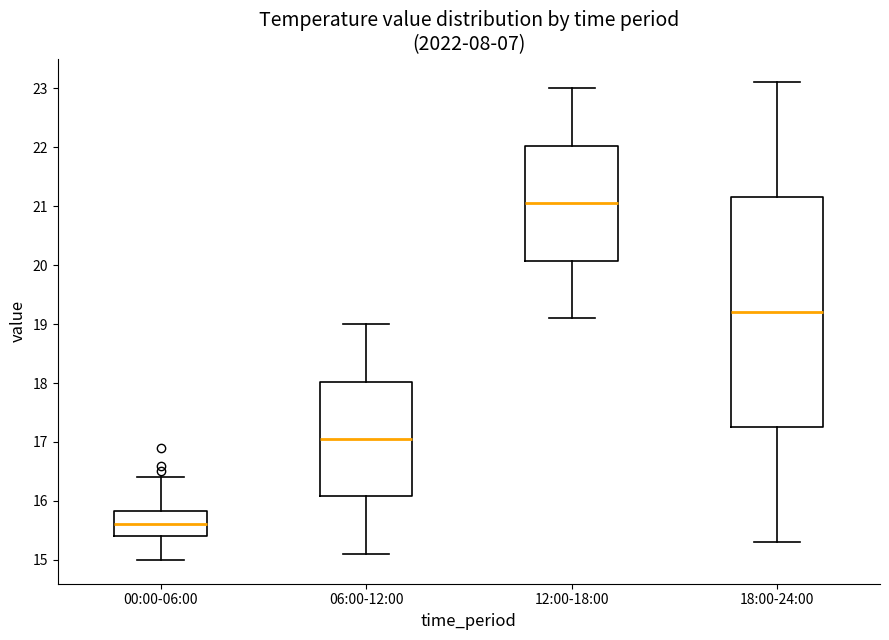

Reading left to right, transcribe this box plot: for each box, give where its median line is, the range the box spans, and where its two whiskers end, as read against the y-axis. The values are not printed on the chart, so give them approximately, as read against the axis.

00:00-06:00: median 15.6, box 15.4 to 15.8, whiskers 15.0 to 16.4
06:00-12:00: median 17.1, box 16.1 to 18.0, whiskers 15.1 to 19.0
12:00-18:00: median 21.1, box 20.1 to 22.0, whiskers 19.1 to 23.0
18:00-24:00: median 19.2, box 17.3 to 21.2, whiskers 15.3 to 23.1